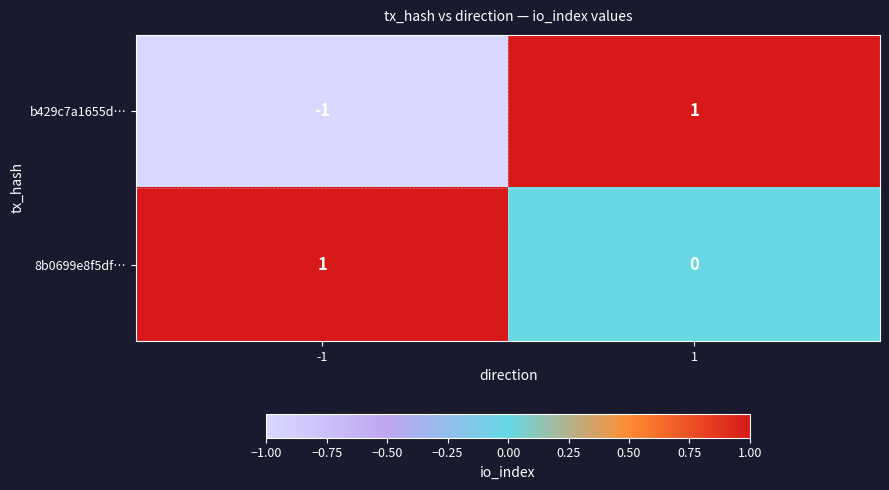

At how many categories does at least one series exceed 0?

2